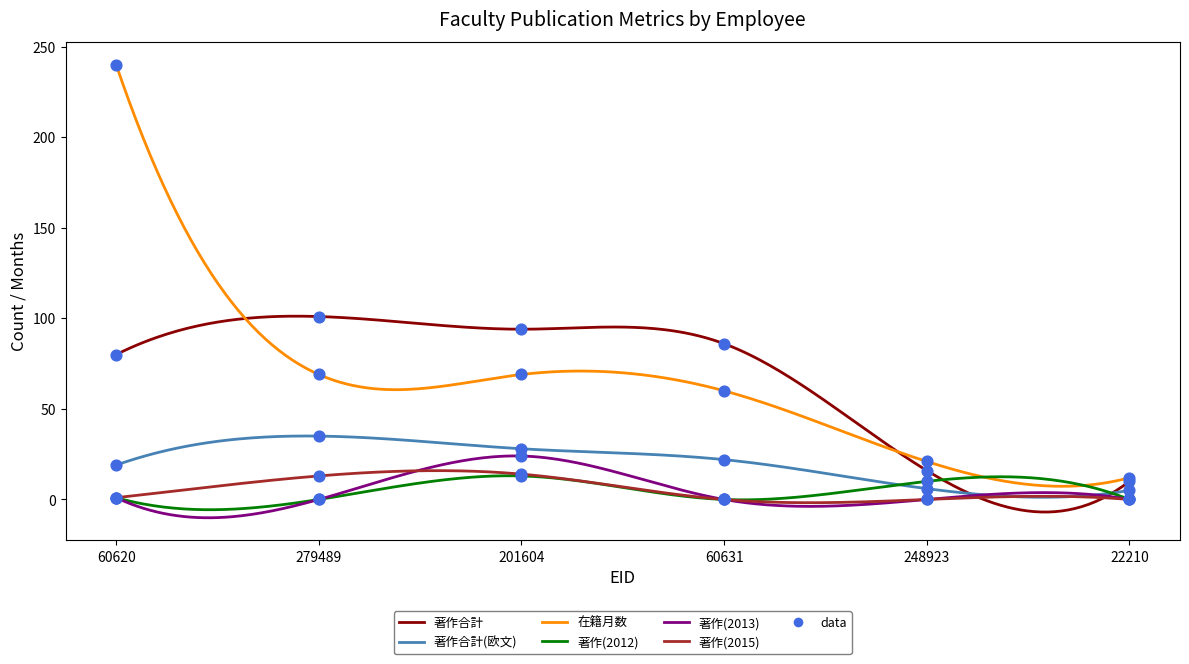

At which category is the sum across all series the highest?

60620